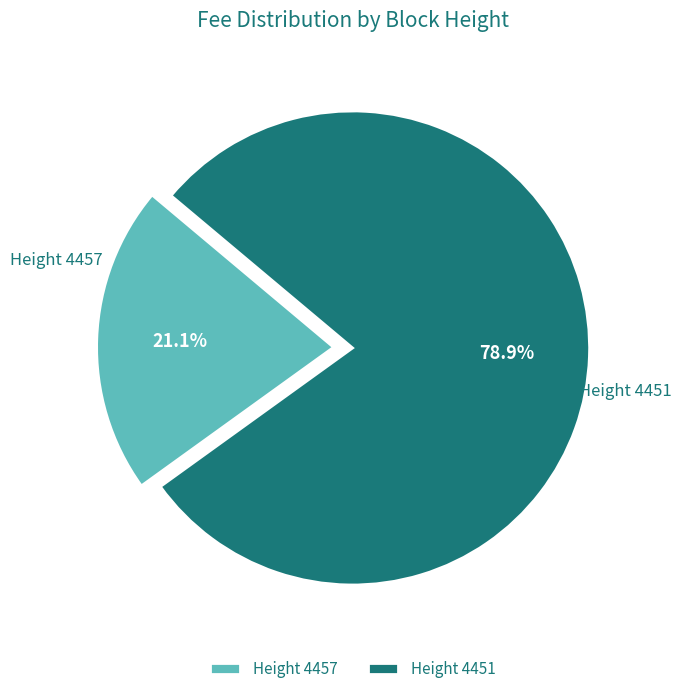

What percentage do Height 4451 and Height 4457 together represent?

100.0%